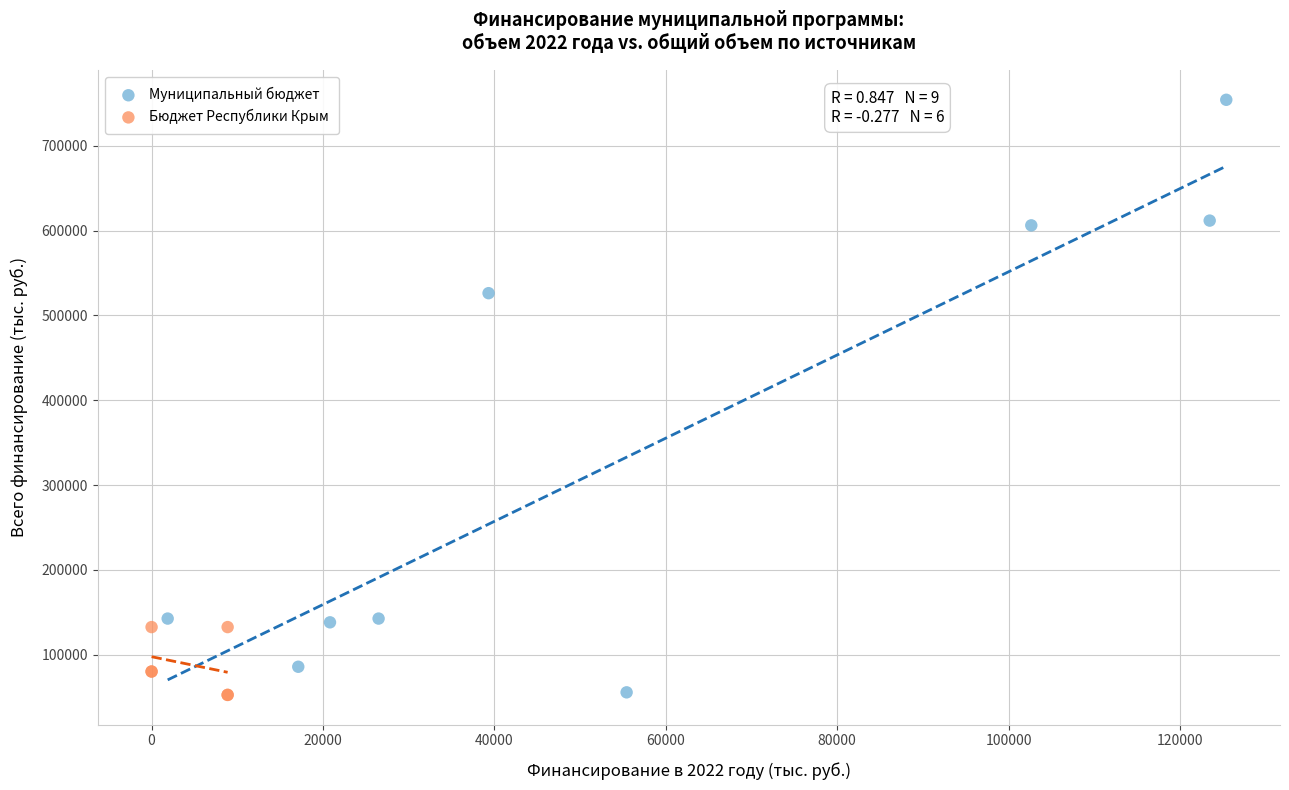

Which series has the largest Y range (max minus min)?

Муниципальный бюджет